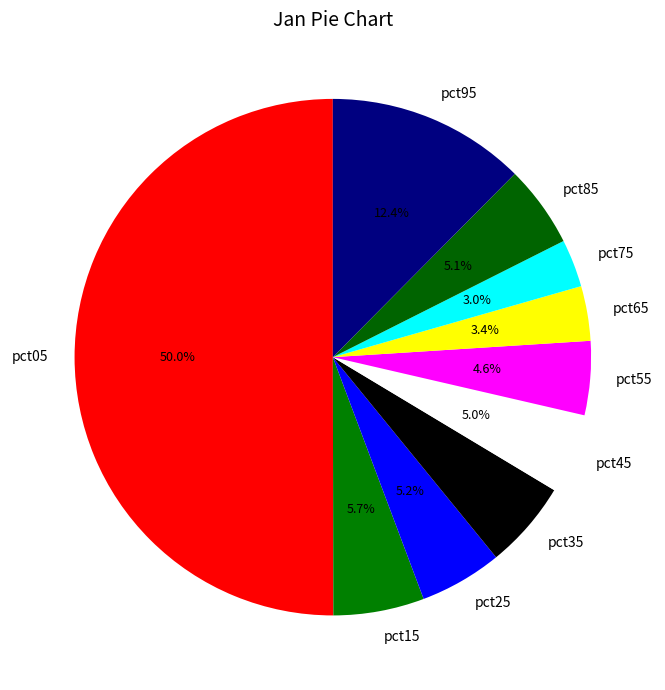

How many segments does this pie chart have?

10